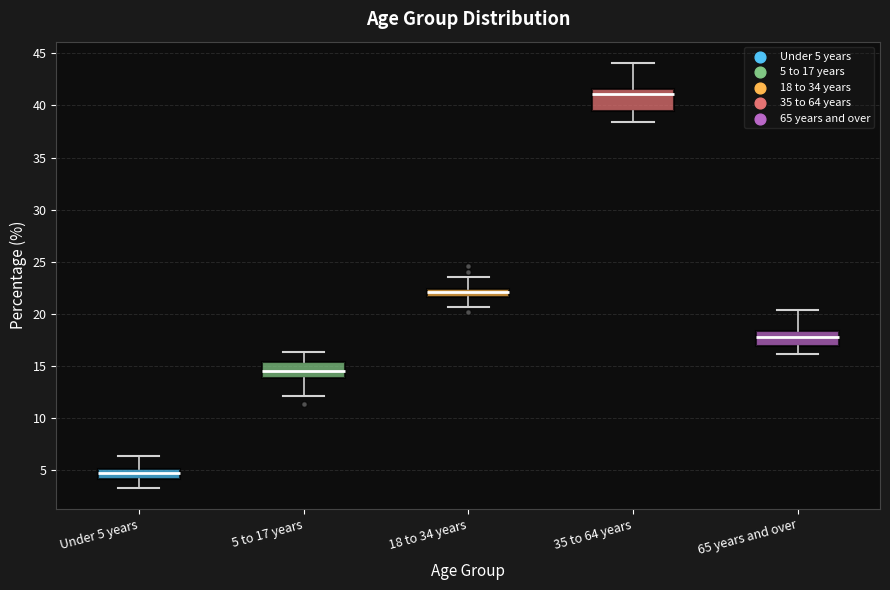

Where is the lower edge of the box for Under 5 years on the y-axis? The values are not printed on the chart, so give them approximately, as read against the axis.

4.0